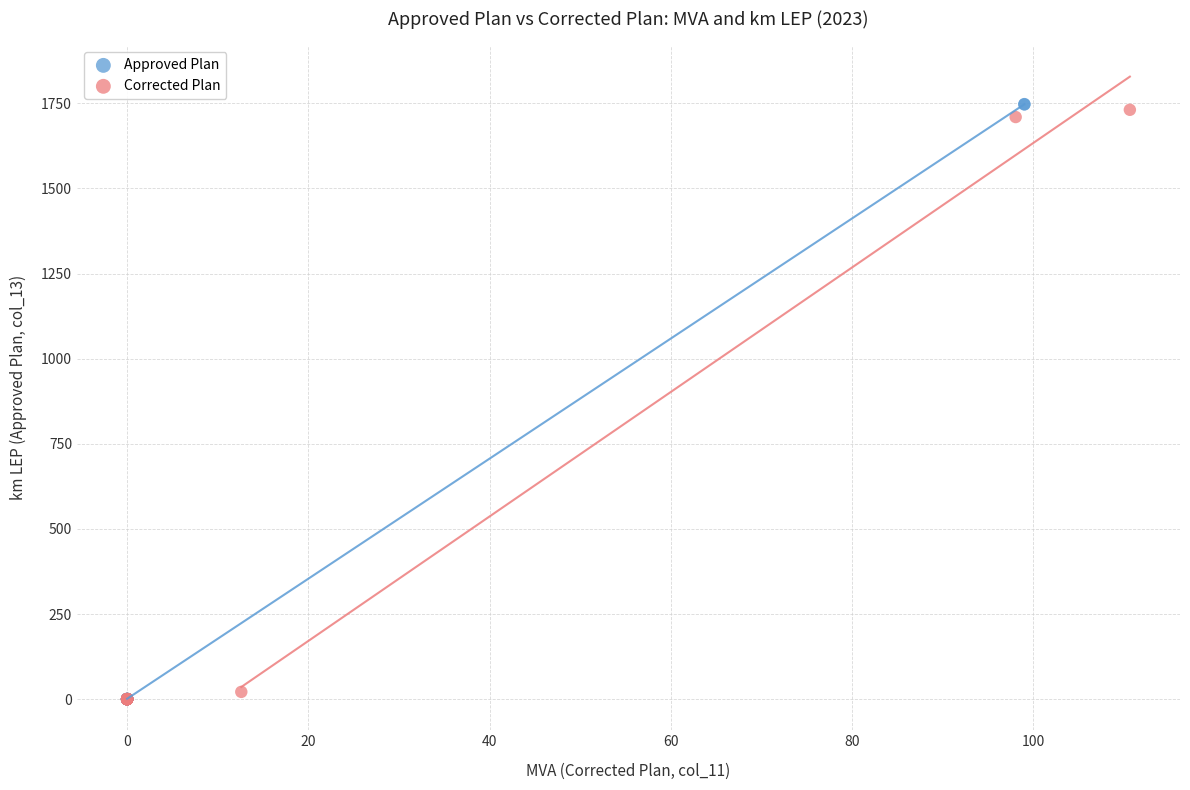

Which series has the largest Y range (max minus min)?

Approved Plan